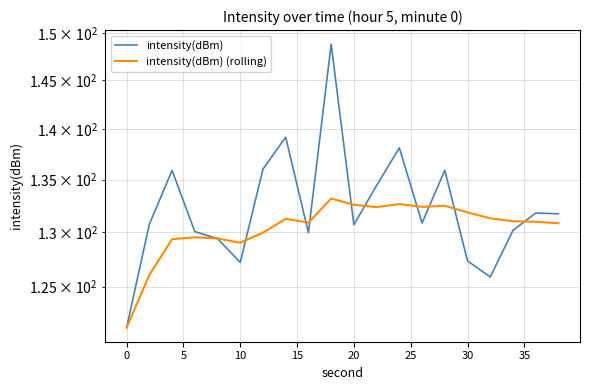

How many lines are shown in the chart?

2